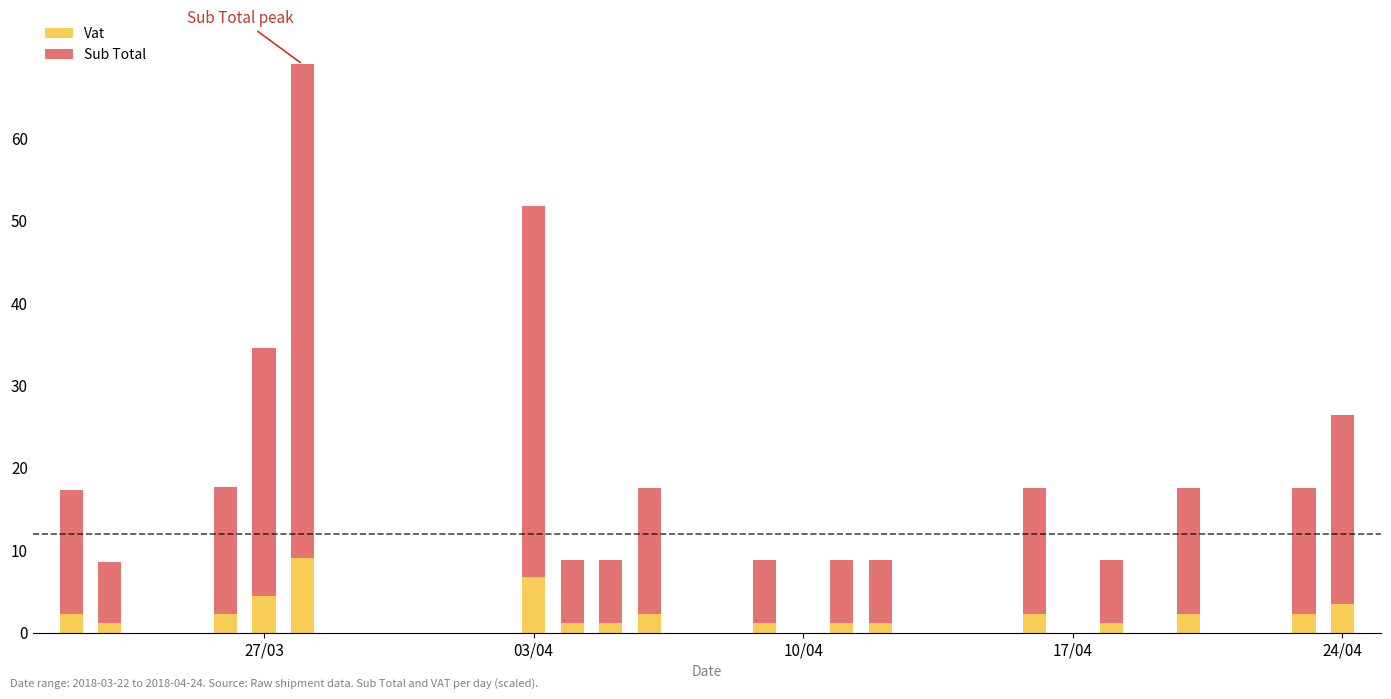

What is the average value of the Vat series?

2.7